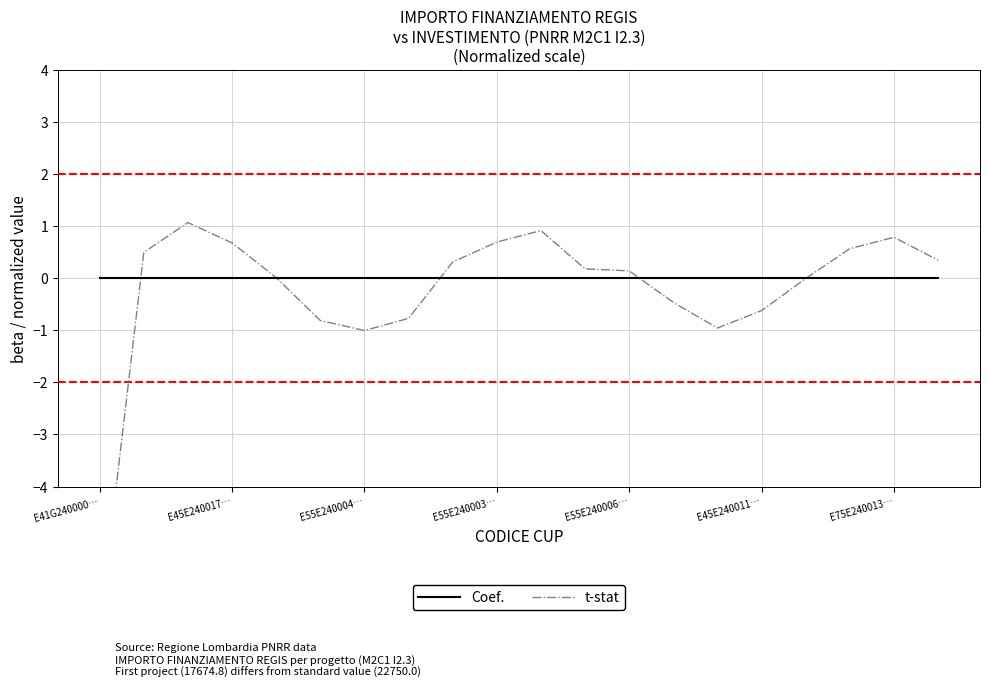

Which category has the lowest value in the Coef. series?

E41G240000…